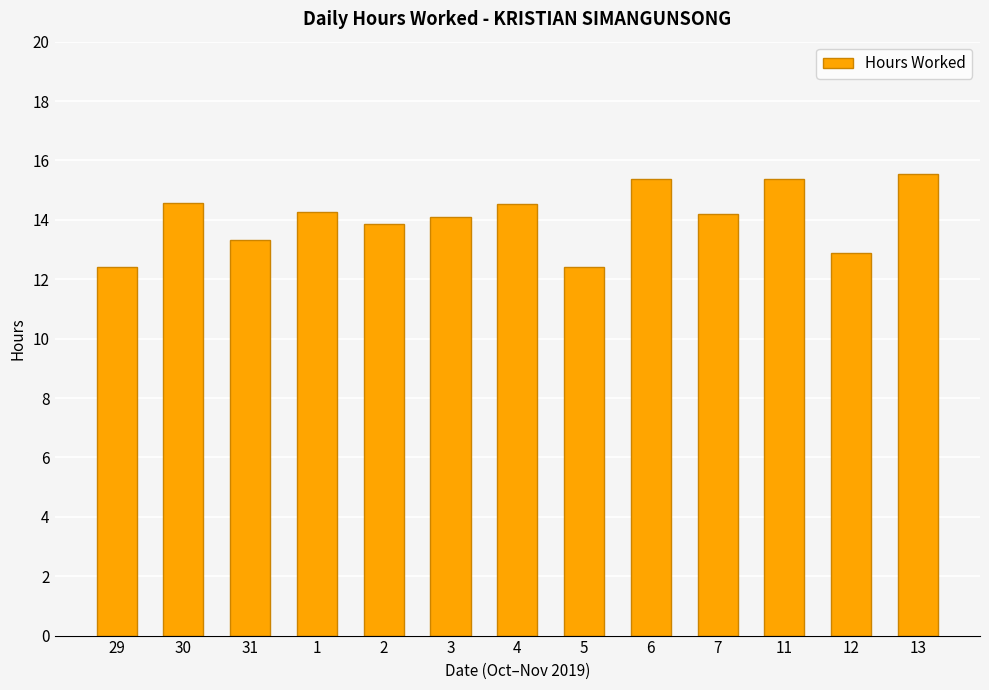

True or false: the data shows 14.2 at 7.

True